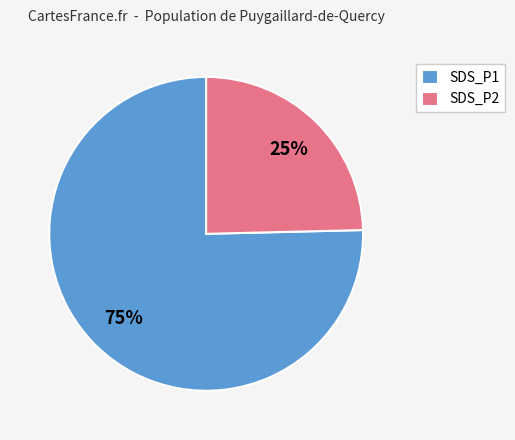

To the nearest percent, what is the average slice percentage?

50%